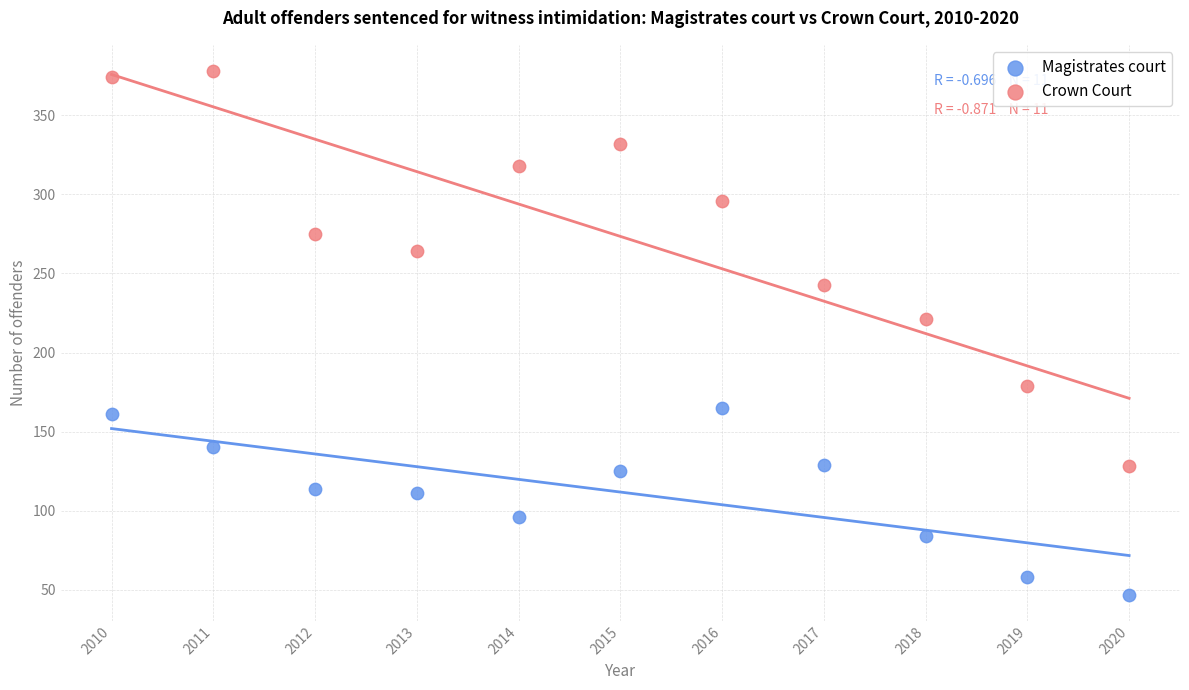

Across all data points, what is the range of Y values (max minus min)?

331